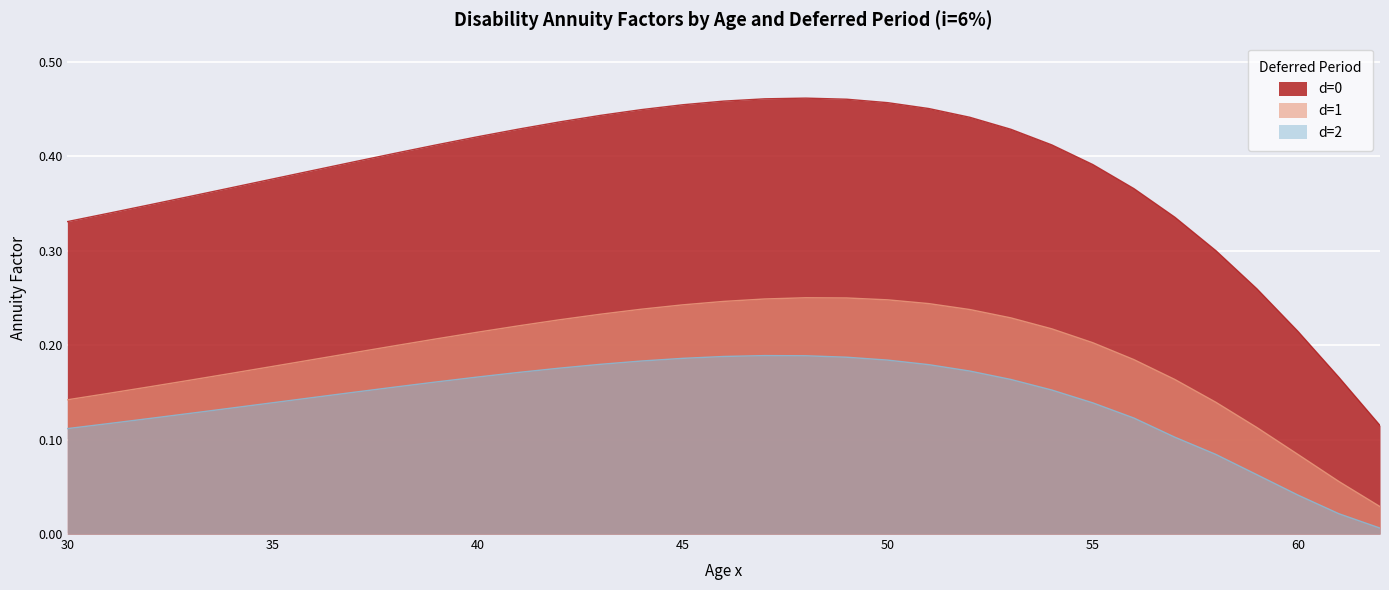

What is the spread (max minus min) of values at 47?

0.3